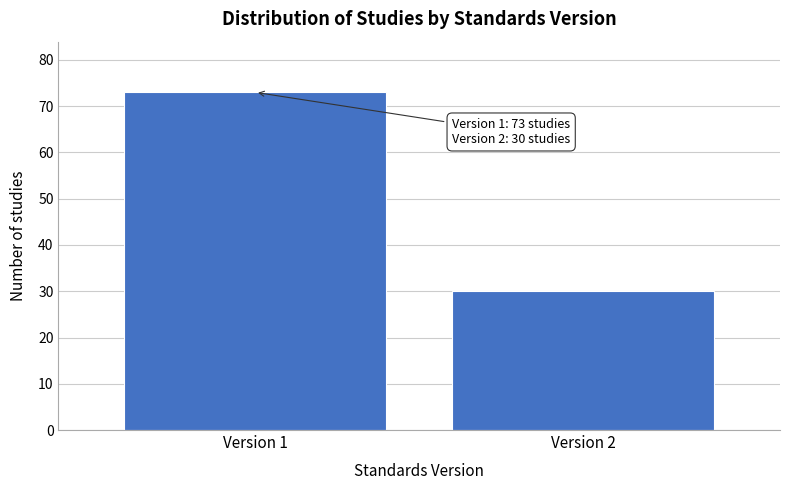

Reading left to right, list all the values displayed in this chart.

Version 1=73	Version 2=30